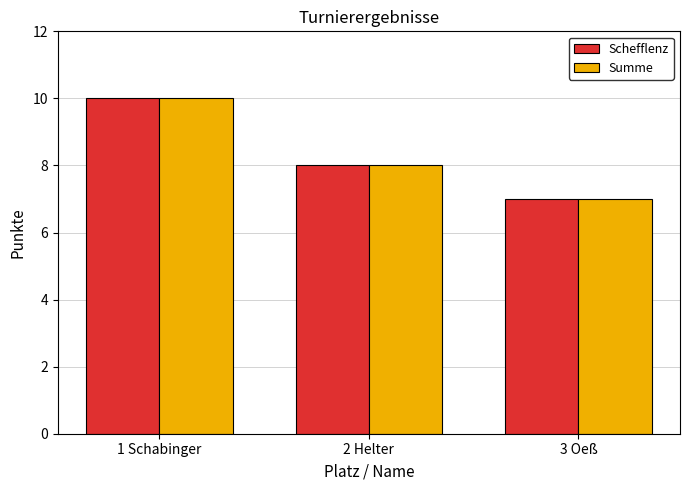

What is the total value across all series at 3 Oeß?

14